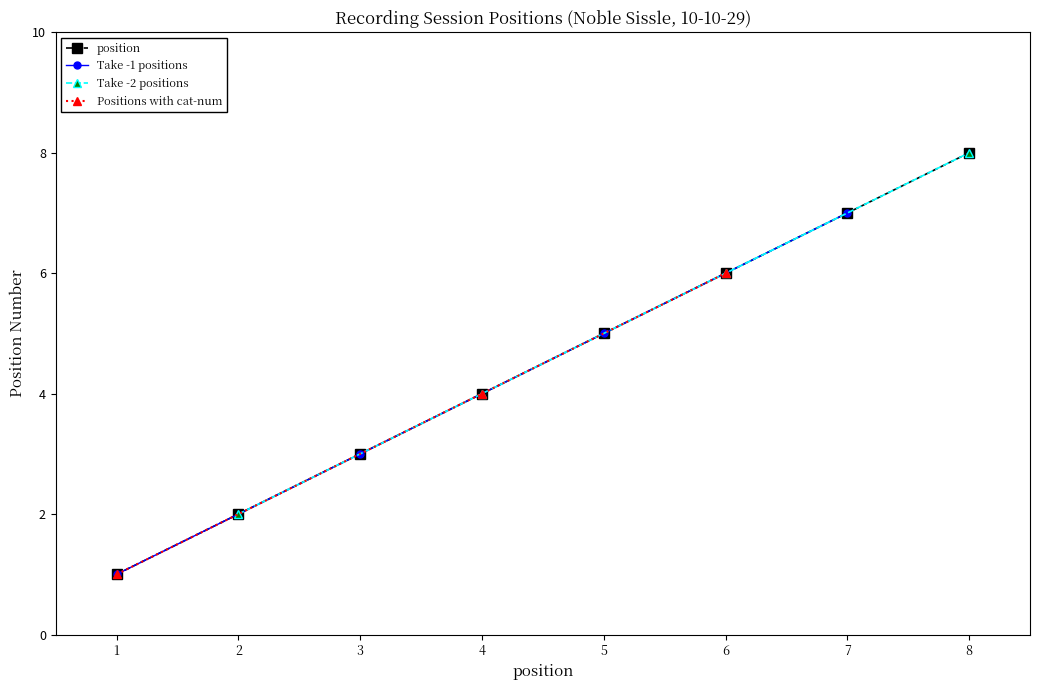

What is the approximate value at 3?

3